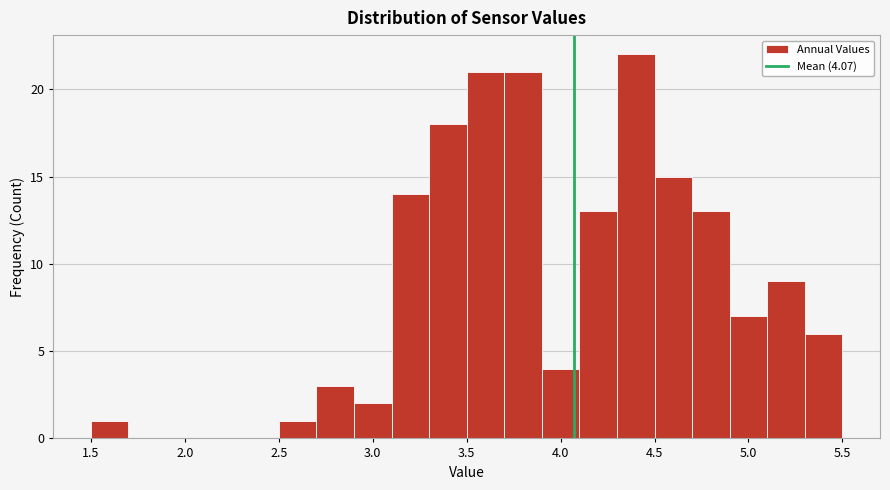

What is the height of the bar covering 2.9 to 3.1 on the x-axis? The values are not printed on the chart, so give them approximately, as read against the axis.

2